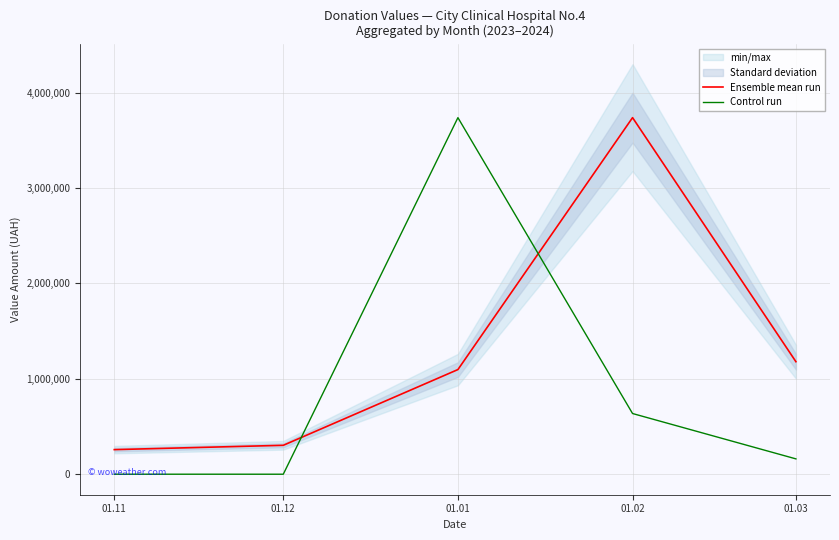

At 01.12, list the series in order from largest to smallest.

Ensemble mean run, Control run